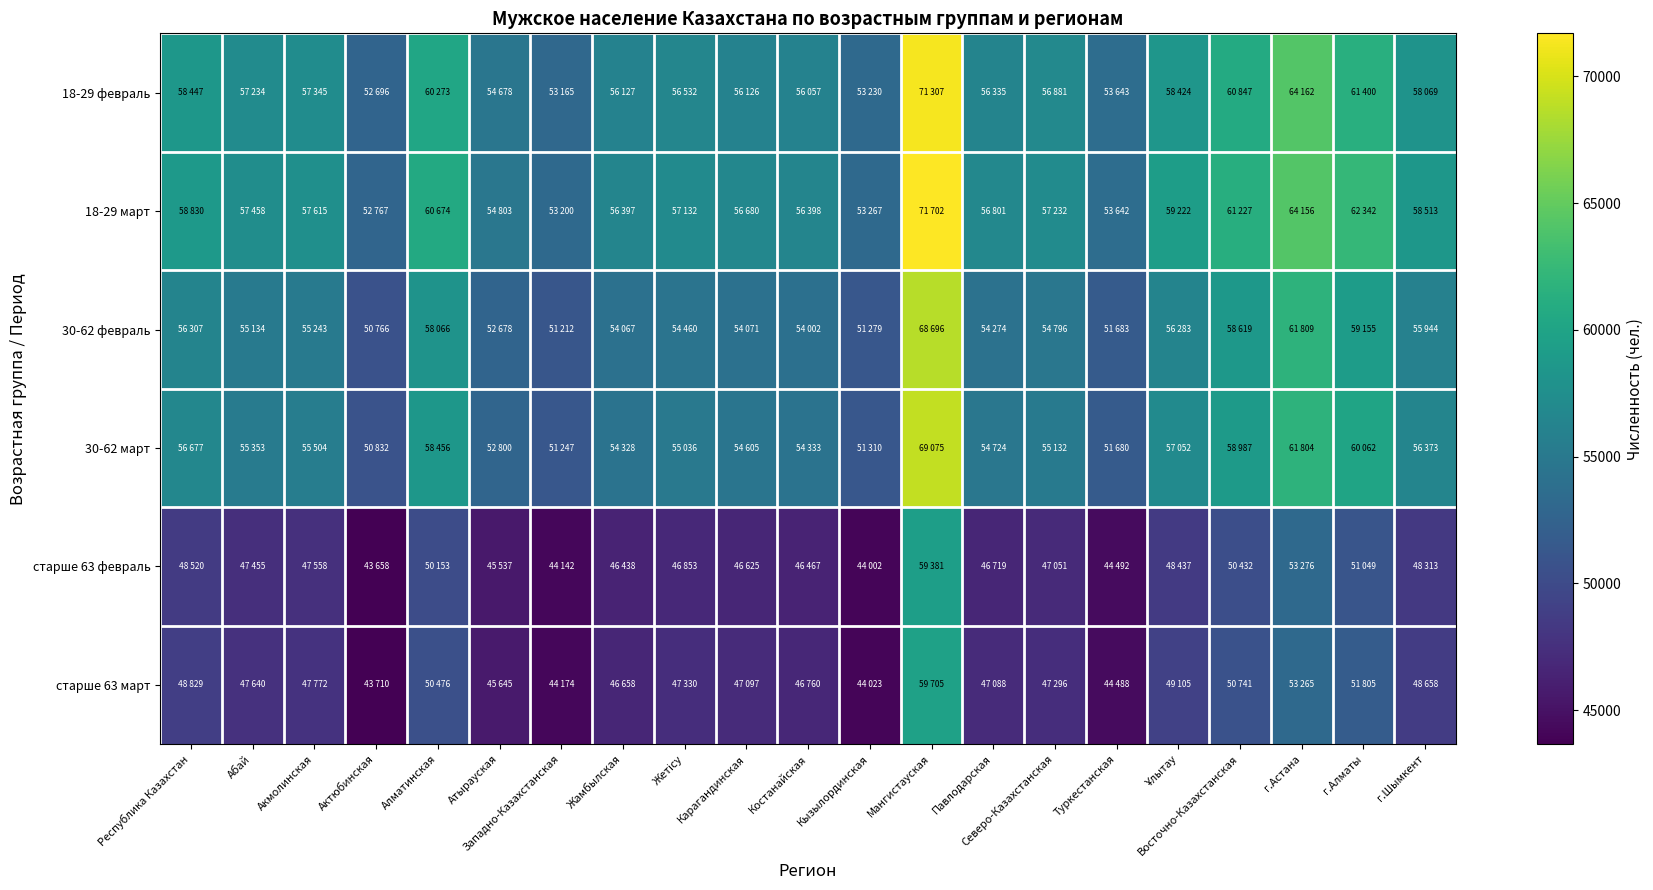

Between Республика Казахстан and Акмолинская, which is larger?

Республика Казахстан